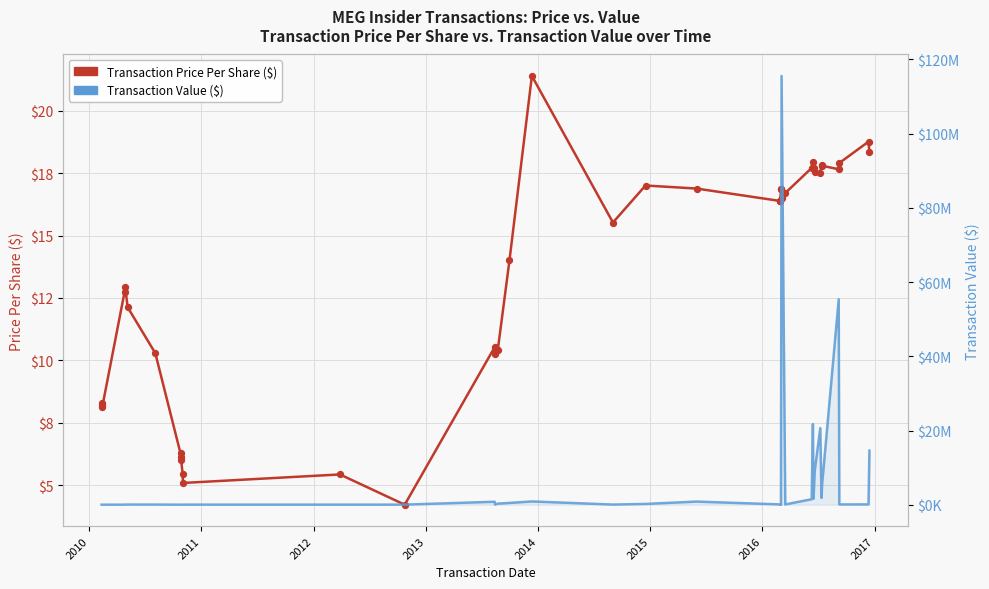

What are all the series names shown in the legend?

Transaction Price Per Share ($), Transaction Value ($)